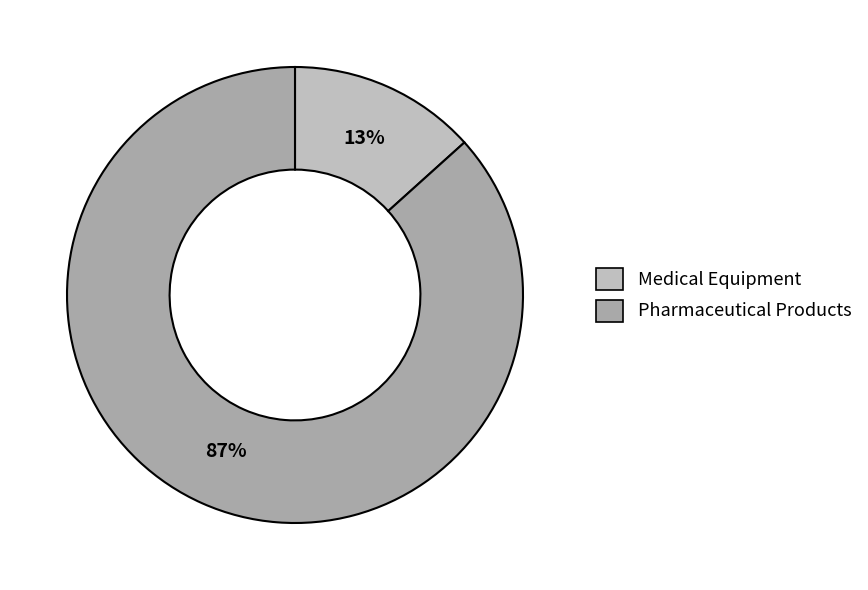

Count the number of slices in the pie.

2